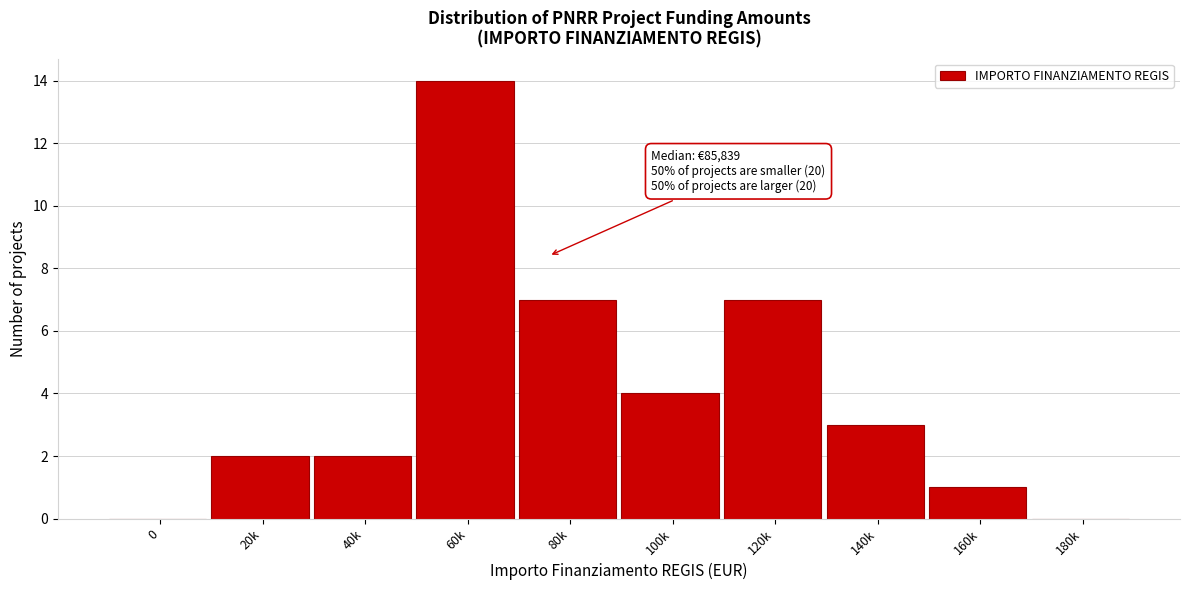

Reading left to right, list all the values displayed in this chart.

0=0	20k=2	40k=2	60k=14	80k=7	100k=4	120k=7	140k=3	160k=1	180k=0